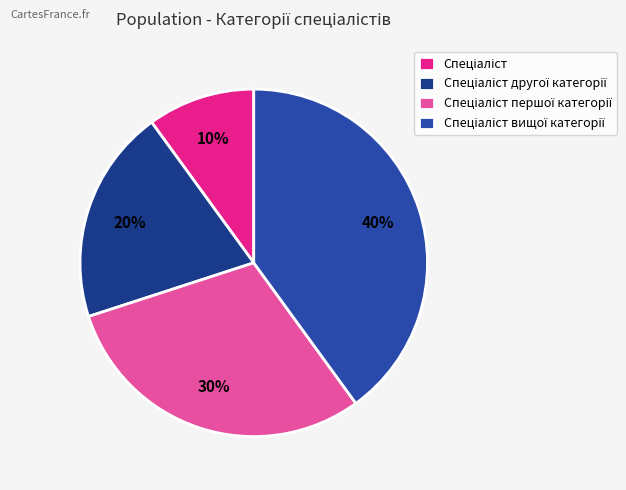

Does Спеціаліст першої категорії account for over 50% of the chart?

No